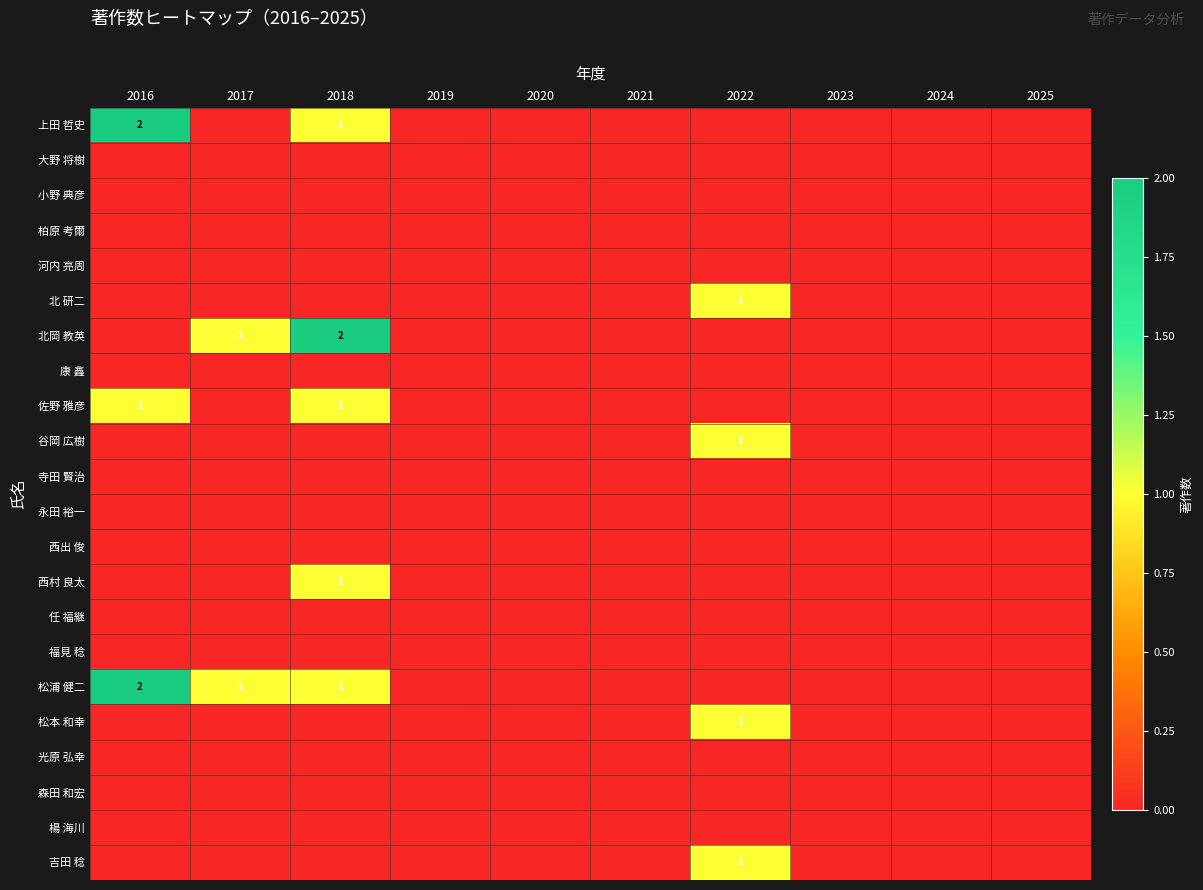

How many values in 谷岡 広樹 are above zero?

1